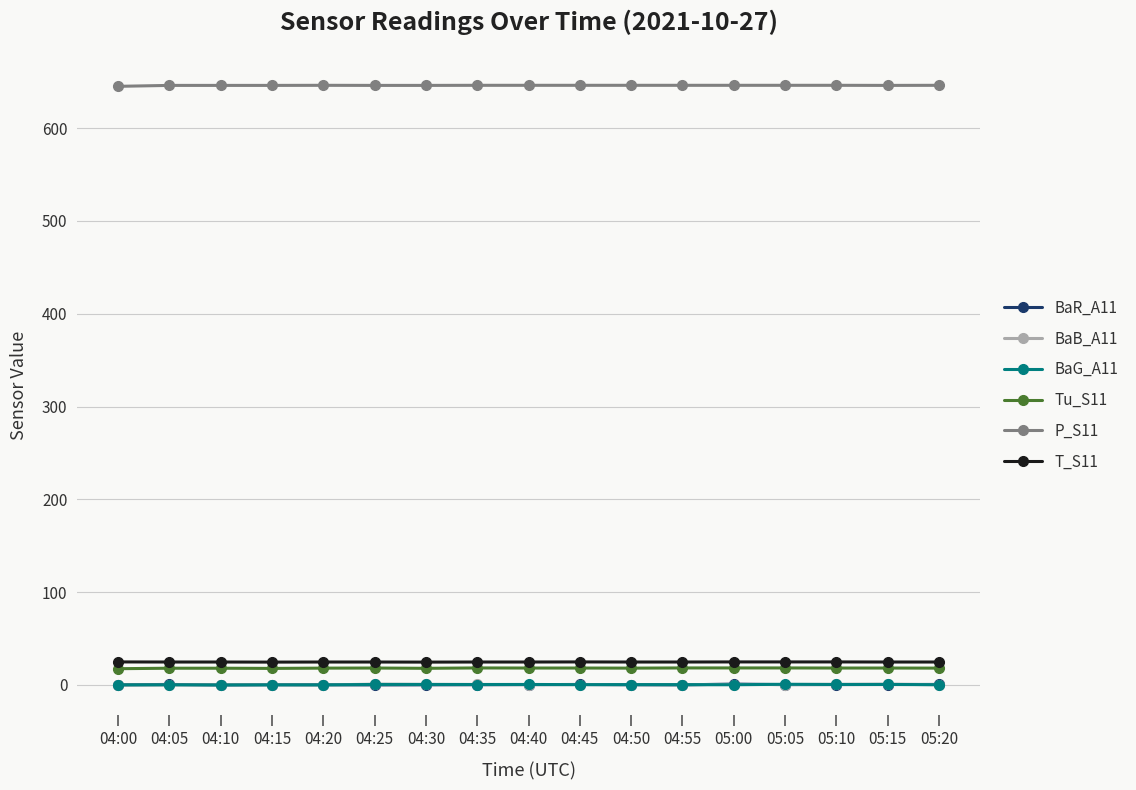

What is the greatest value displayed?

646.2